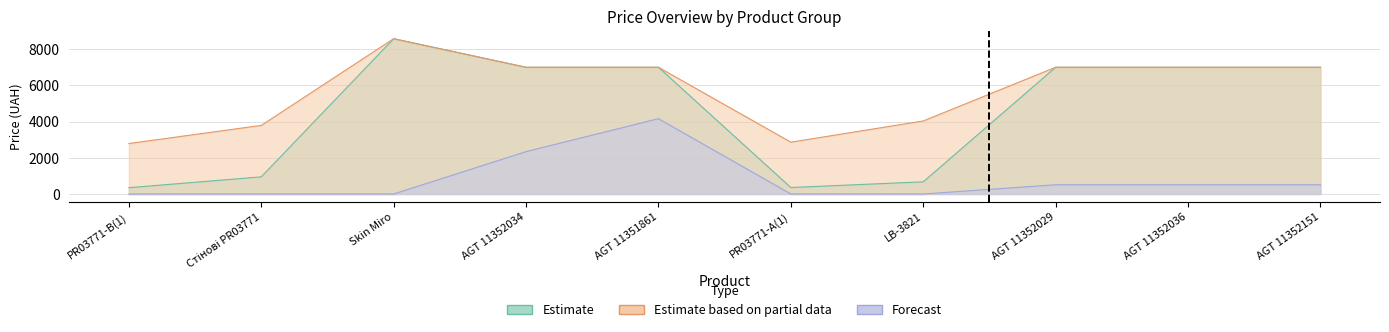

Which category has the lowest value in the Estimate based on partial data series?

PR03771-B(1)